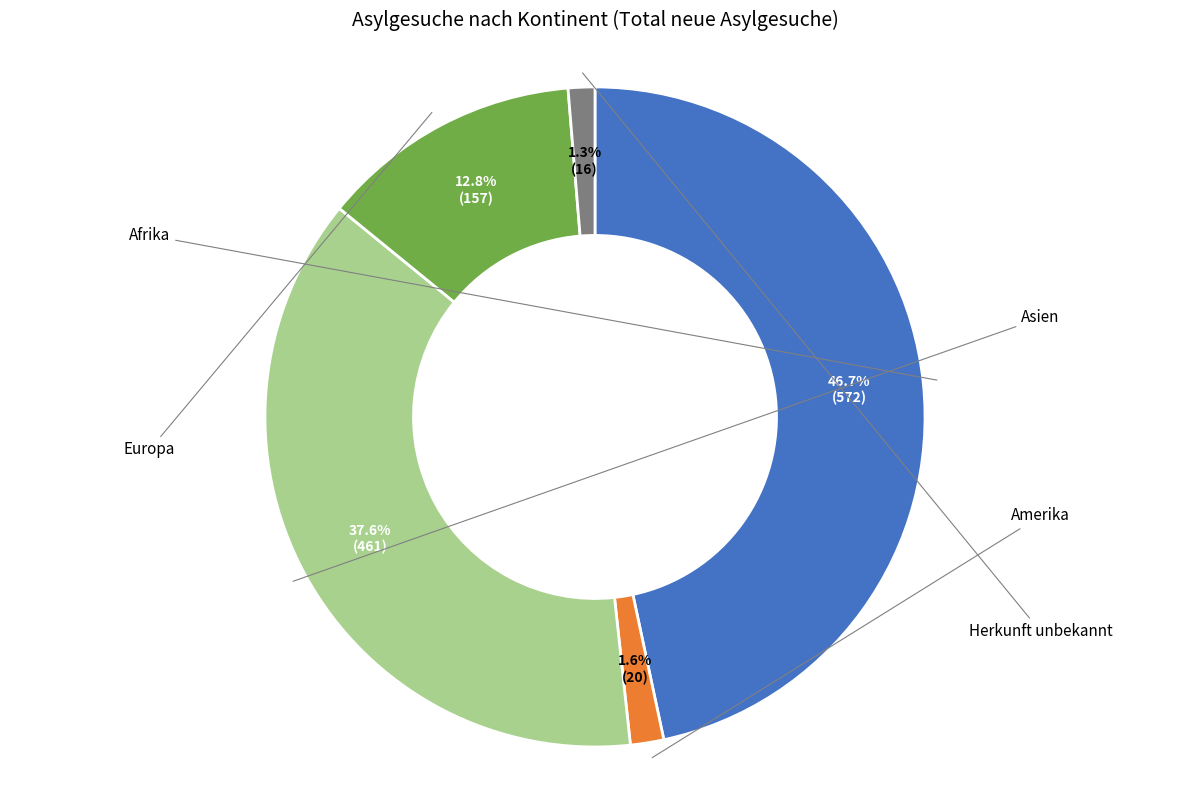

To the nearest percent, what is the difference between the largest and smallest slice percentages?

45%